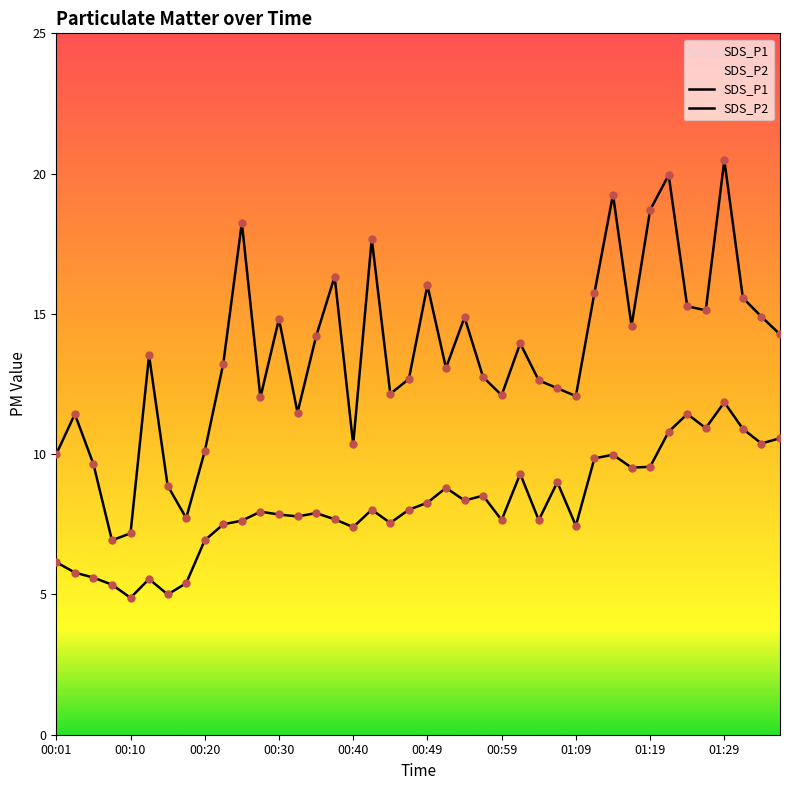

Which series reaches the maximum Y coordinate?

SDS_P1